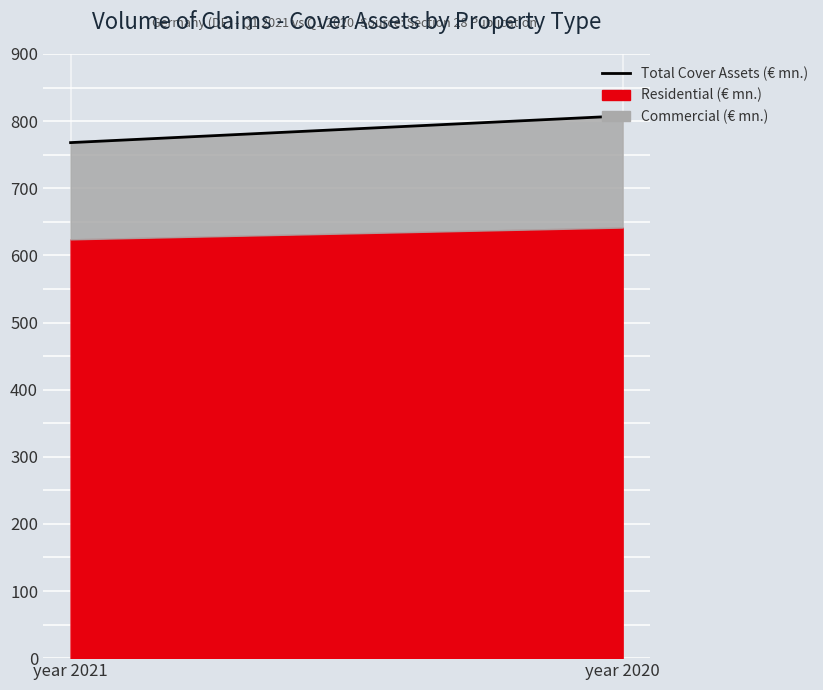

What is the ratio of the value at year 2020 to the value at year 2021?

1.1